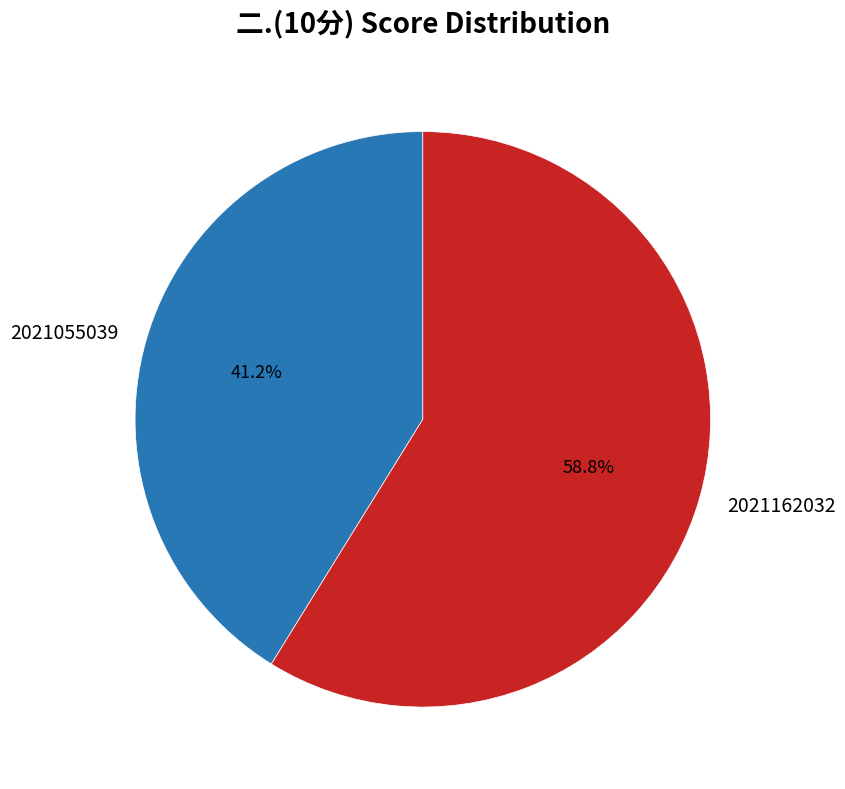

Which category has the biggest portion of the pie?

2021162032